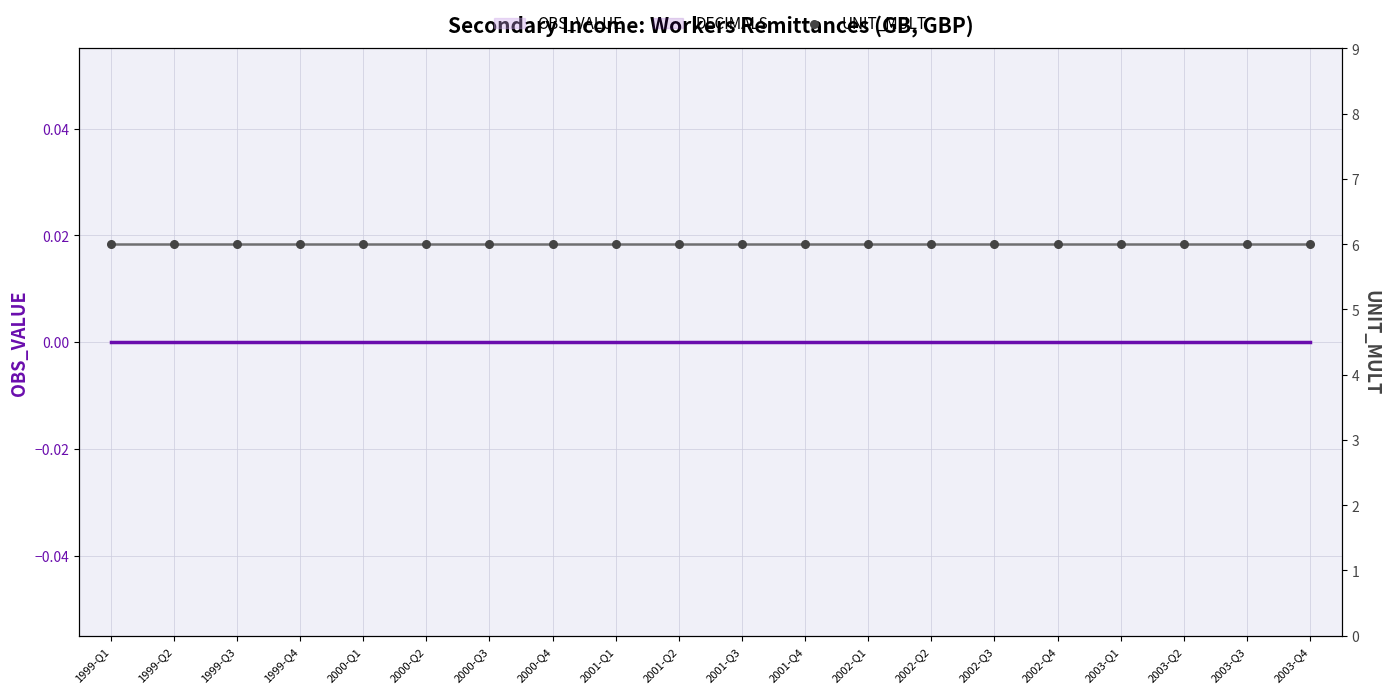

At which category is the sum across all series the highest?

1999-Q1